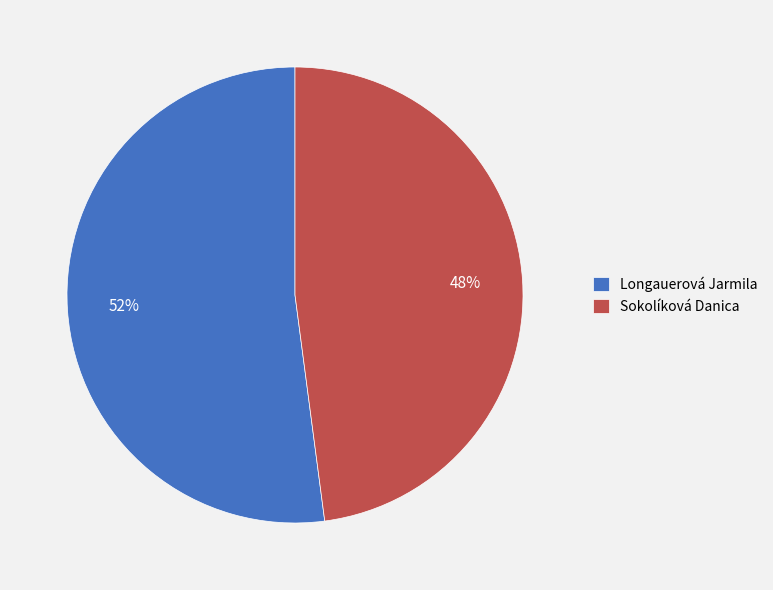

What is the smallest slice in the pie chart?

Sokolíková Danica